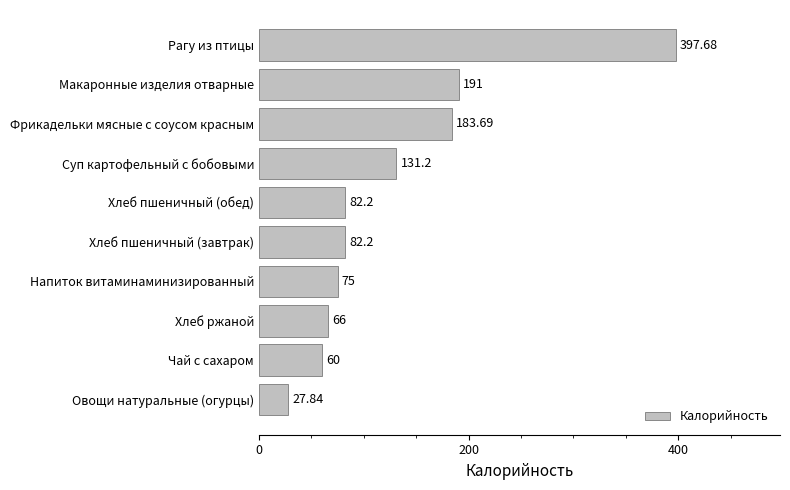

What is the label of the 7th bar from the bottom?

Суп картофельный с бобовыми